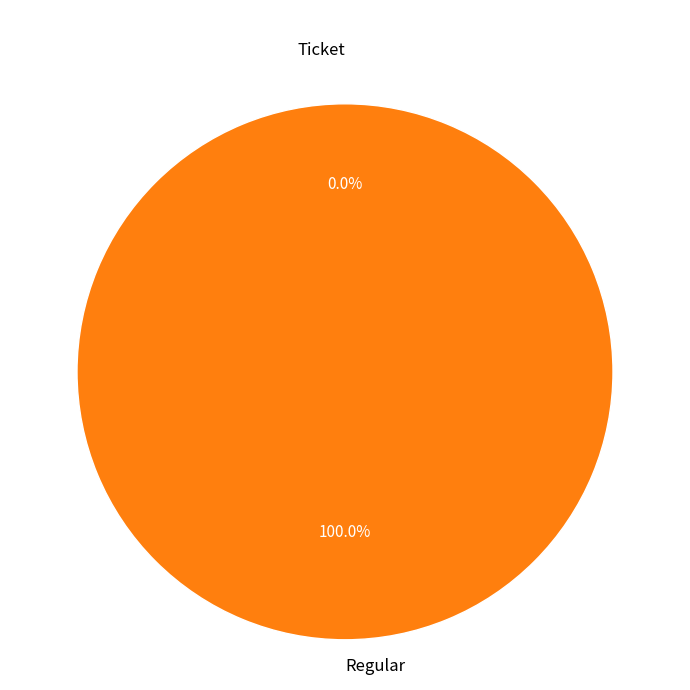

Is it true that Regular is 100% of the pie?

True